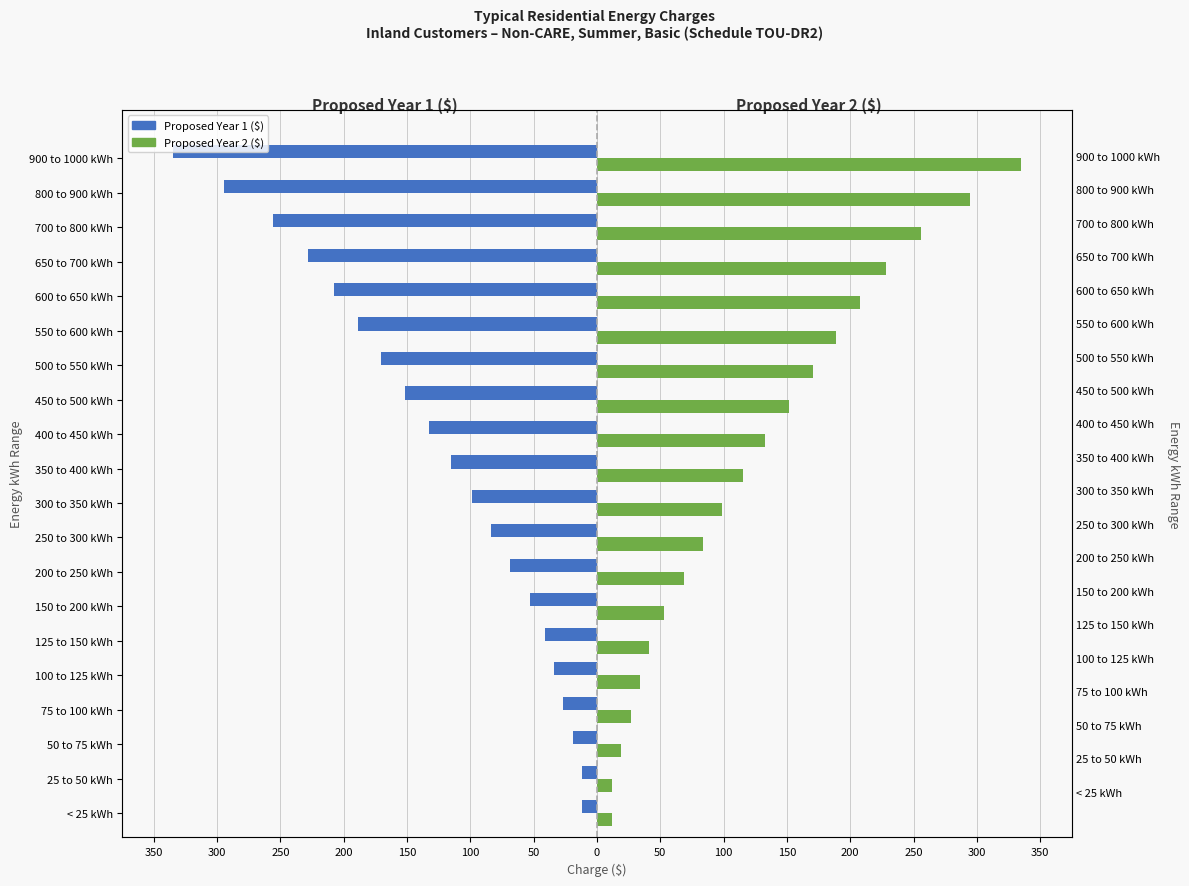

The value of Proposed Year 2 ($) at 350 to 400 kWh is 40.5. True or false?

False